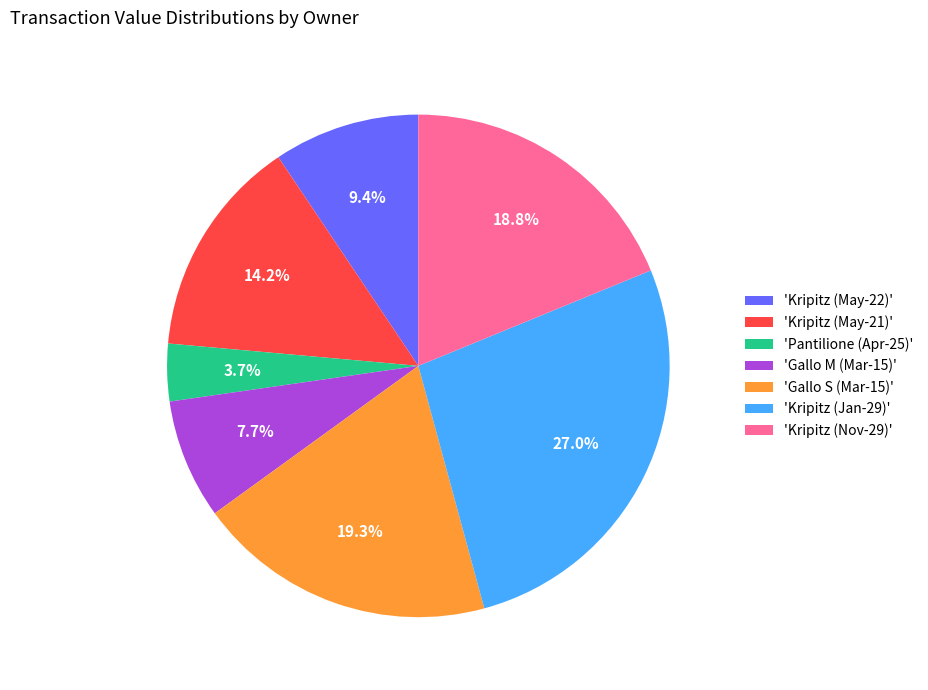

Combined, what portion of the pie is 'Kripitz (May-21)' and 'Gallo M (Mar-15)'?

21.9%